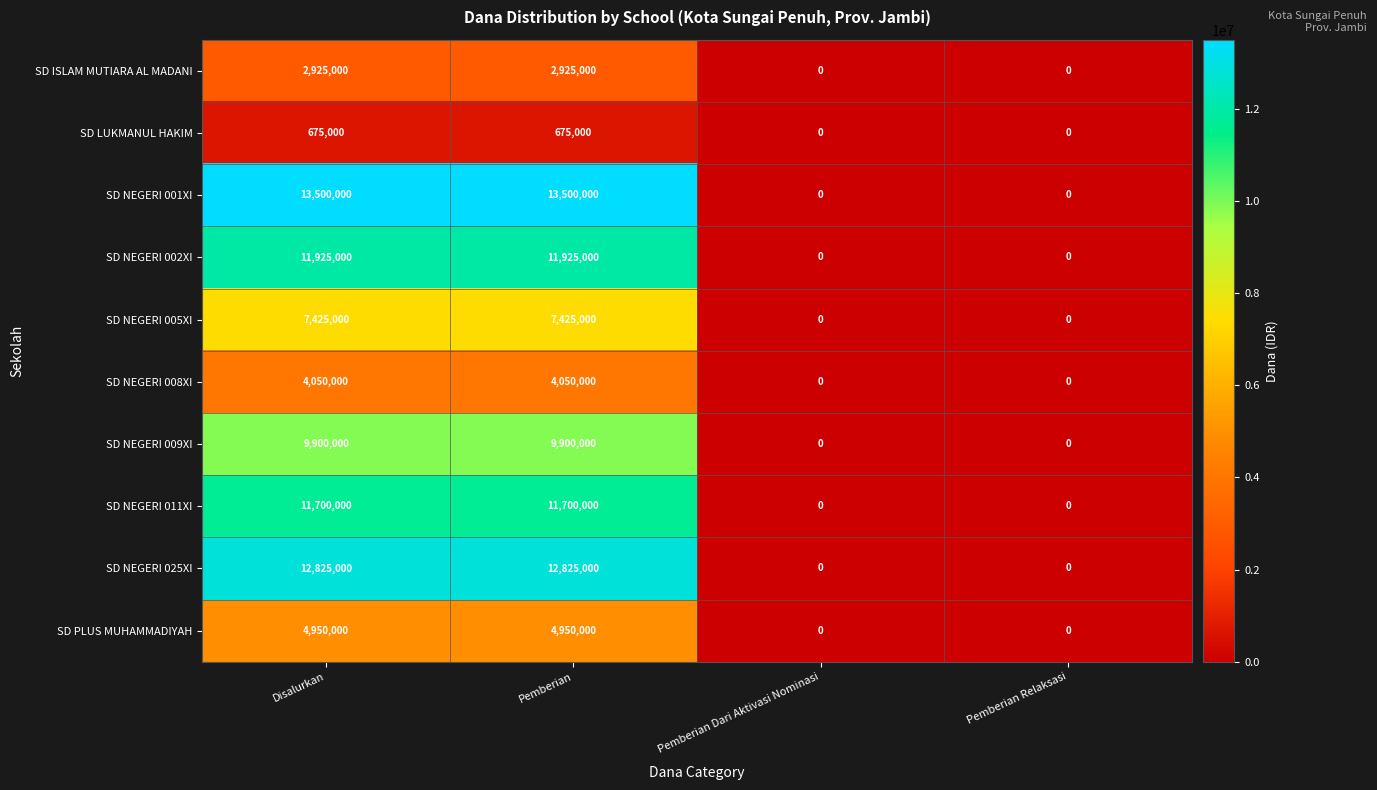

Is the value of SD NEGERI 005XI at Pemberian greater than the value of SD ISLAM MUTIARA AL MADANI at Pemberian?

Yes